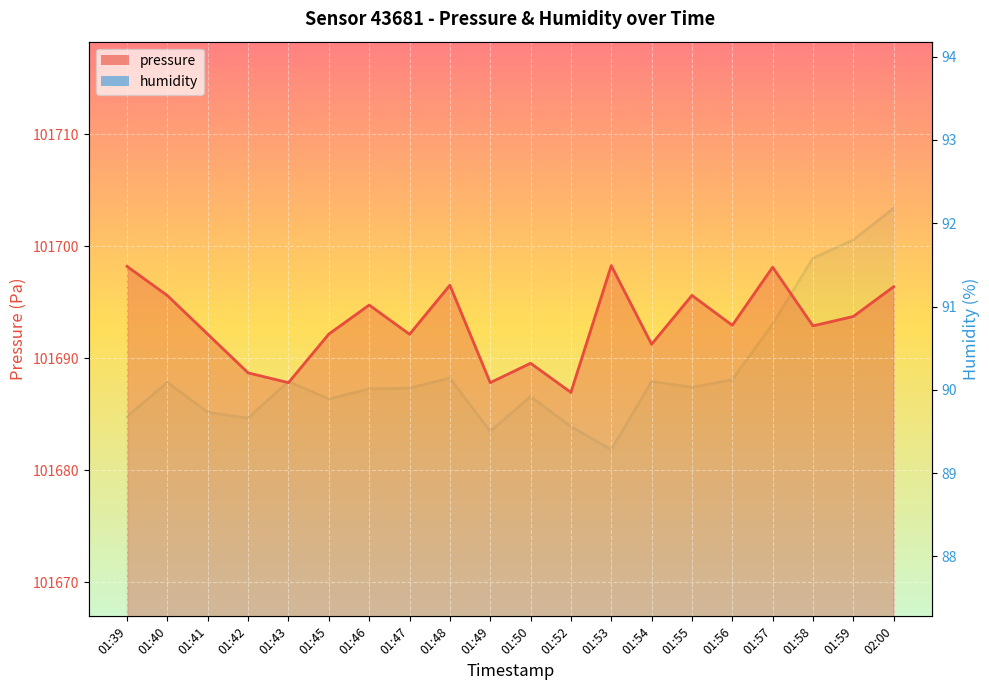

True or false: pressure has more than 2 interior local peaks.

True